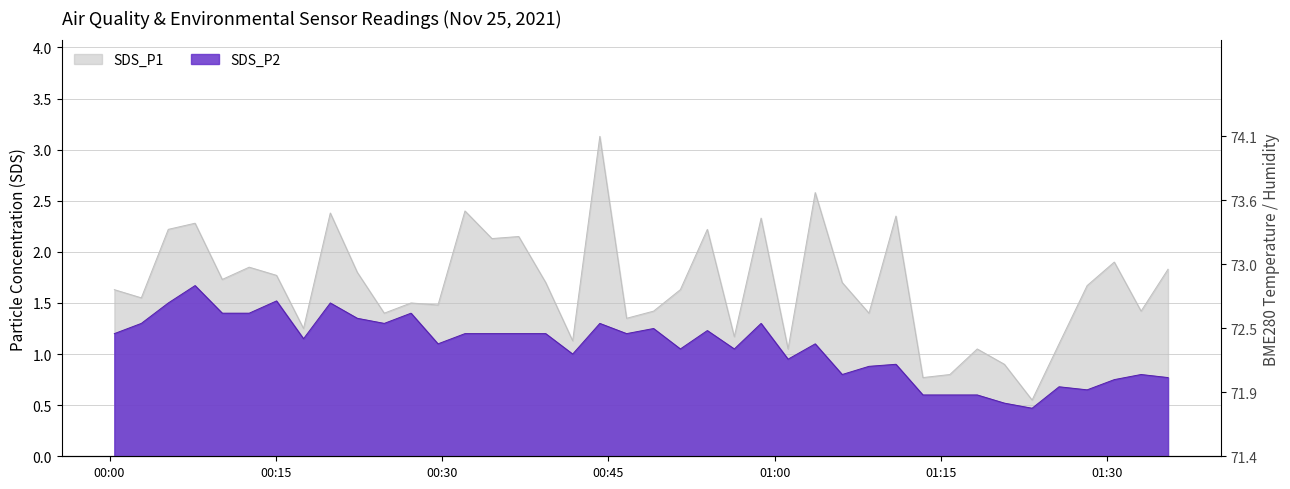

At which category is the sum across all series the highest?

2021/11/25 00:44:14